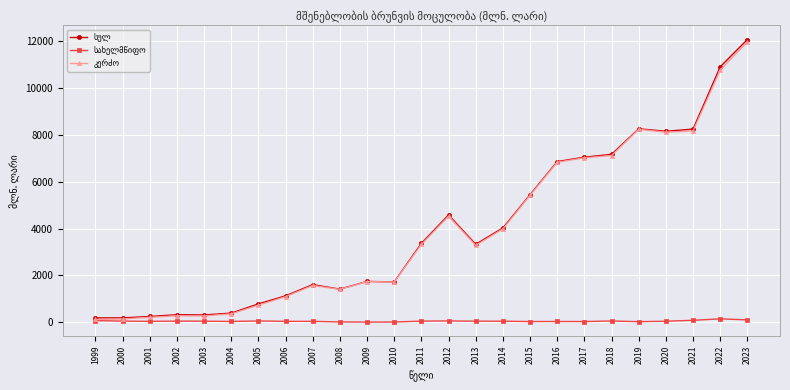

What is the total value across all series at 2006?

2251.0